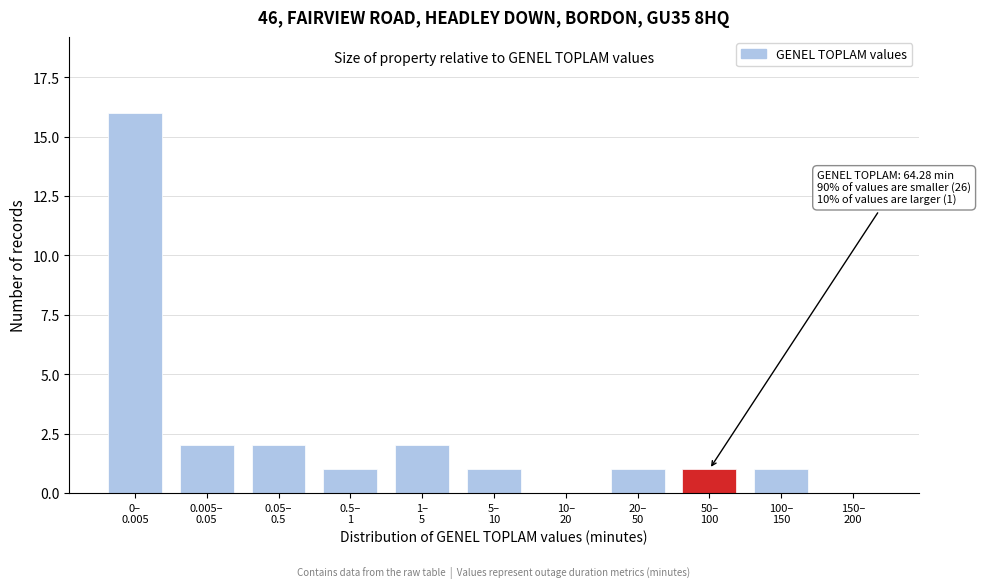

What is the maximum value shown in the chart?

16